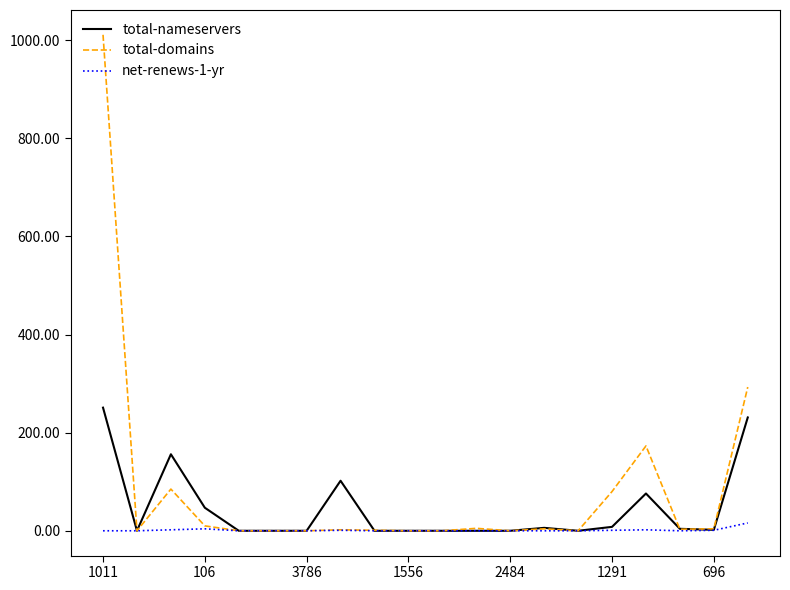

Which series has the widest spread of values?

total-domains